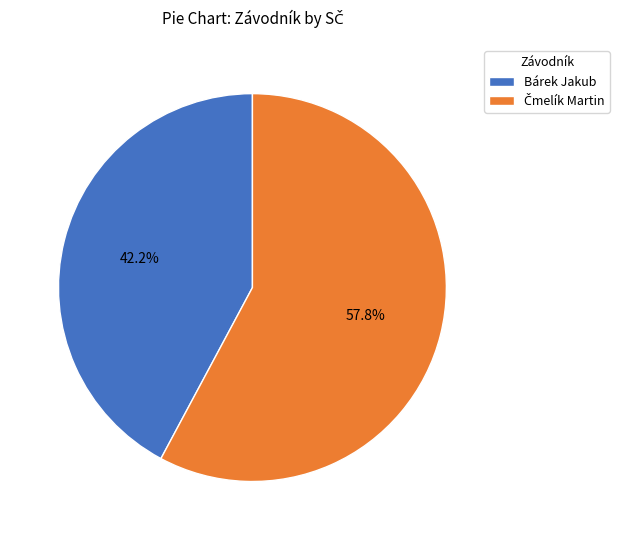

What portion of the pie excludes Bárek Jakub?

57.8%